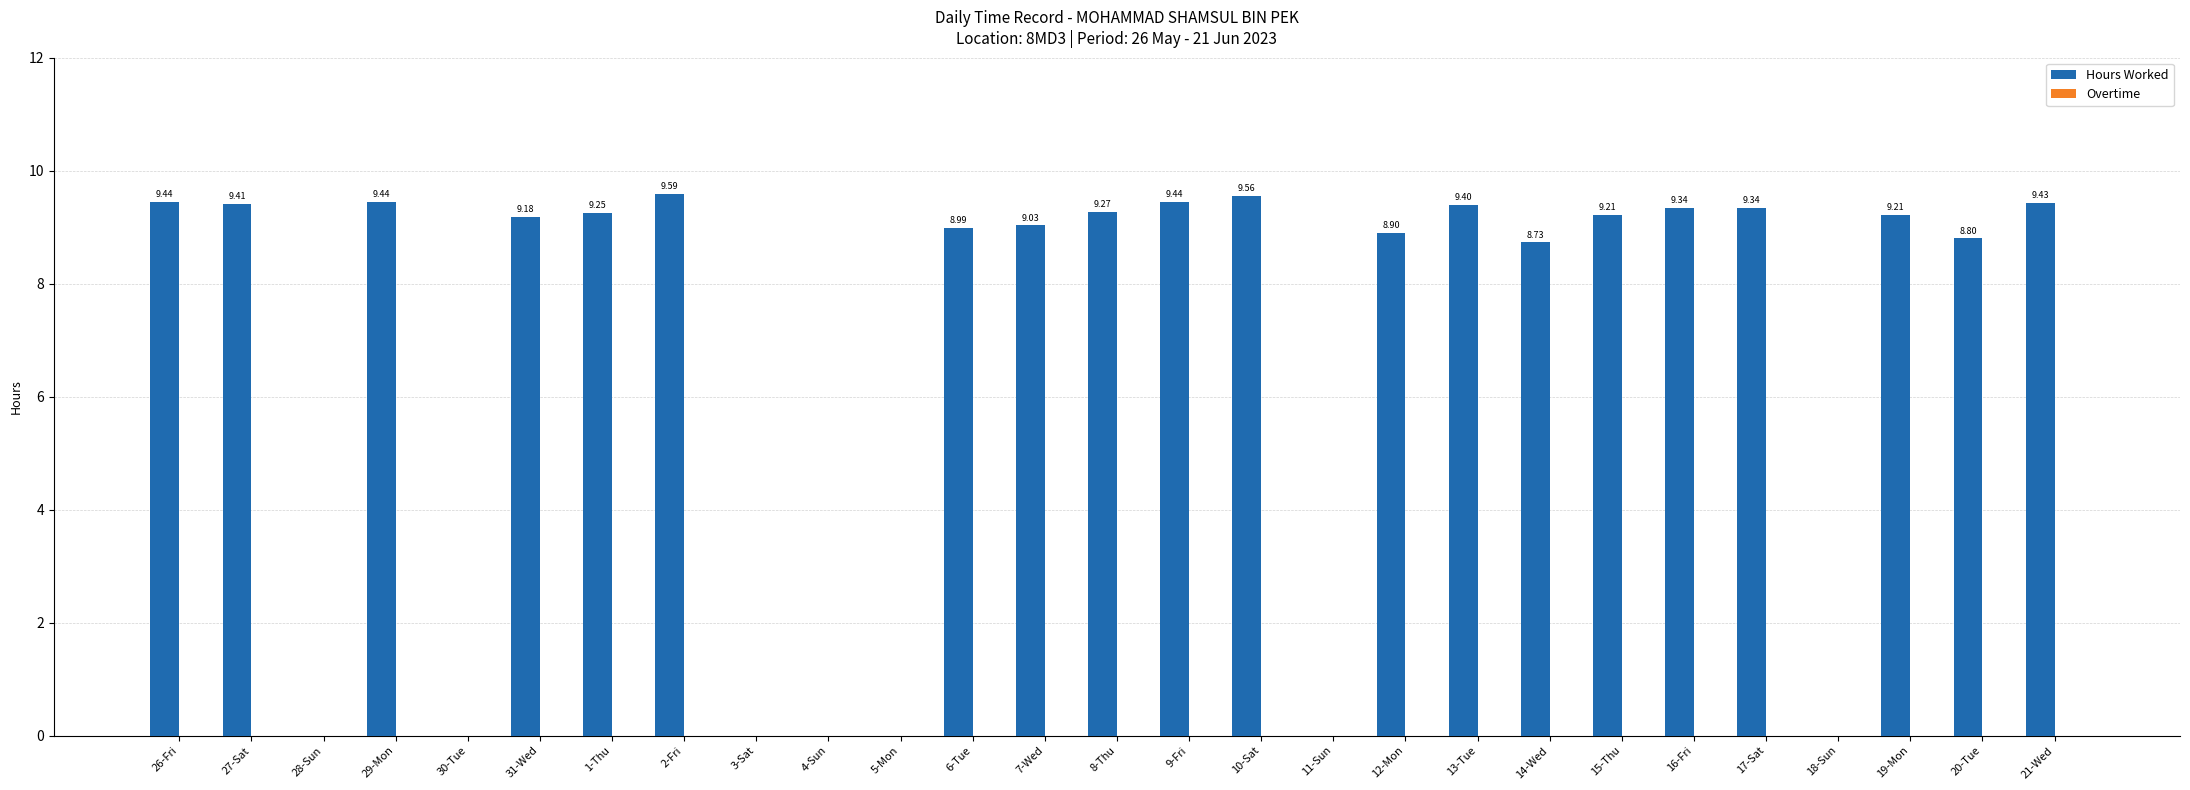

Are the bars horizontal?

No